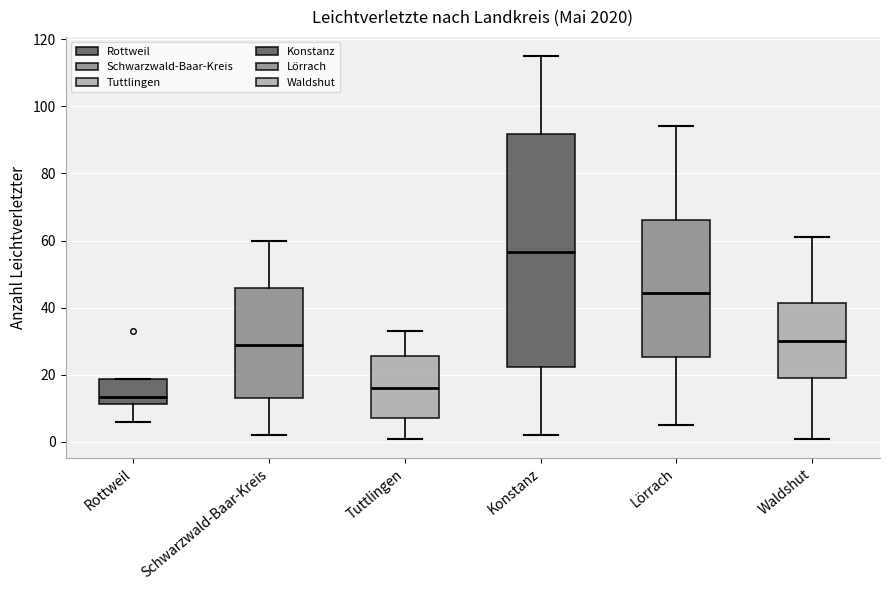

Reading left to right, read every box against the y-axis: the position of its median line, the range the box covers, and the ends of its whiskers. The values are not printed on the chart, so give them approximately, as read against the axis.

Rottweil: median 14, box 12 to 18, whiskers 6 to 18
Schwarzwald-Baar-Kreis: median 30, box 14 to 46, whiskers 2 to 60
Tuttlingen: median 16, box 8 to 26, whiskers 2 to 34
Konstanz: median 56, box 22 to 92, whiskers 2 to 116
Lörrach: median 44, box 26 to 66, whiskers 6 to 94
Waldshut: median 30, box 20 to 42, whiskers 2 to 62